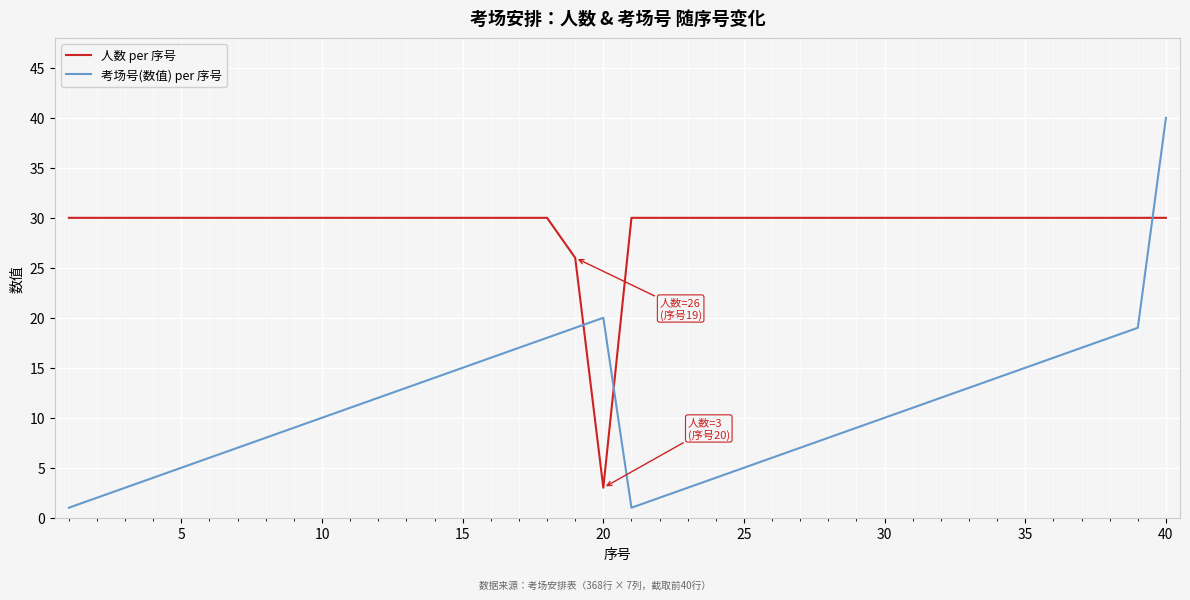

Which series has the largest total across all categories?

人数 per 序号